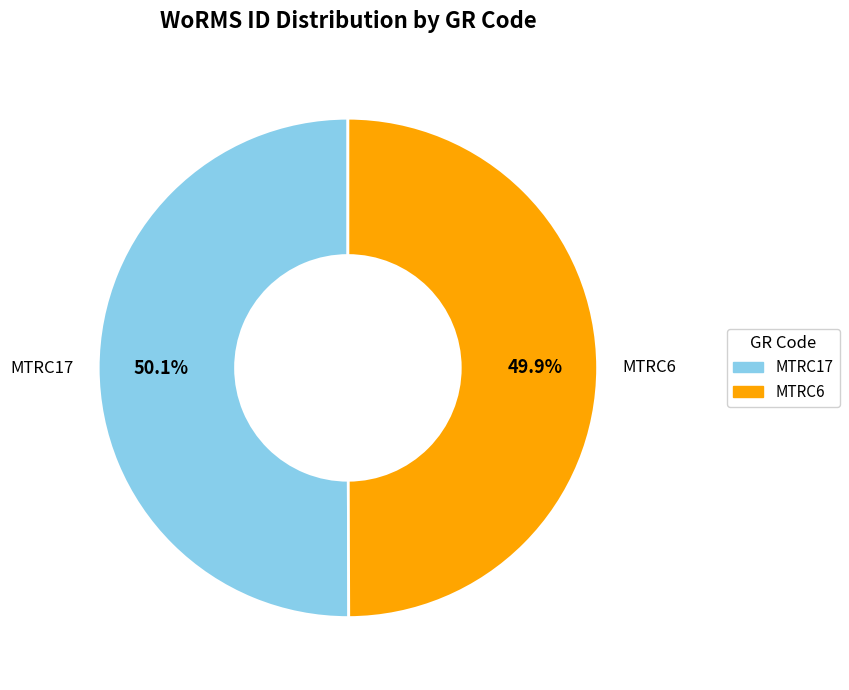

Do MTRC6 and MTRC17 together represent more than half of the pie?

Yes